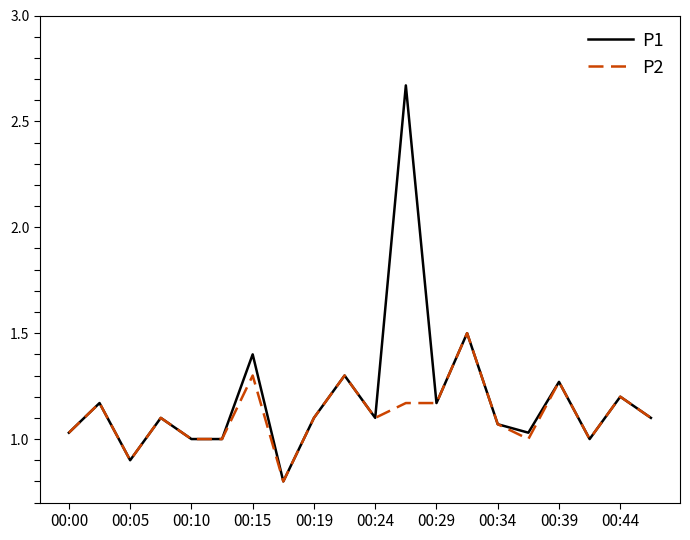

Which series has the largest range (max minus min)?

P1